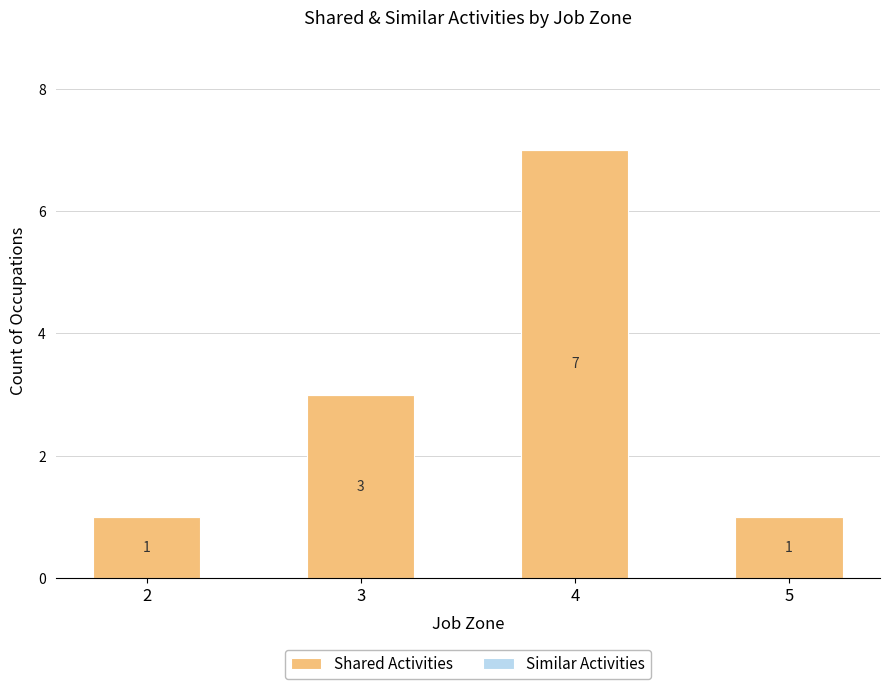

Which category has the highest value across all series?

4